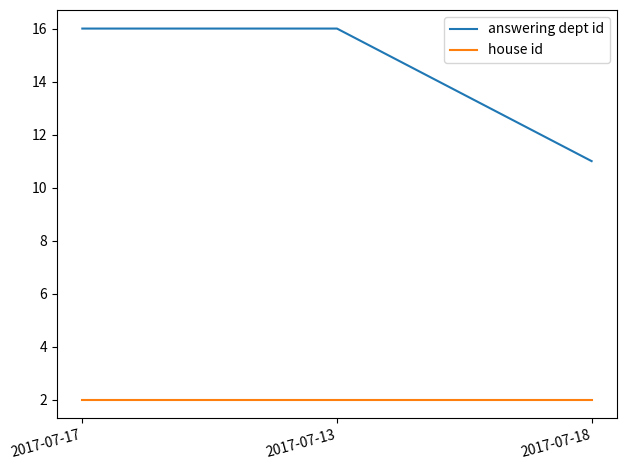

What position from the right is 2017-07-18?

1